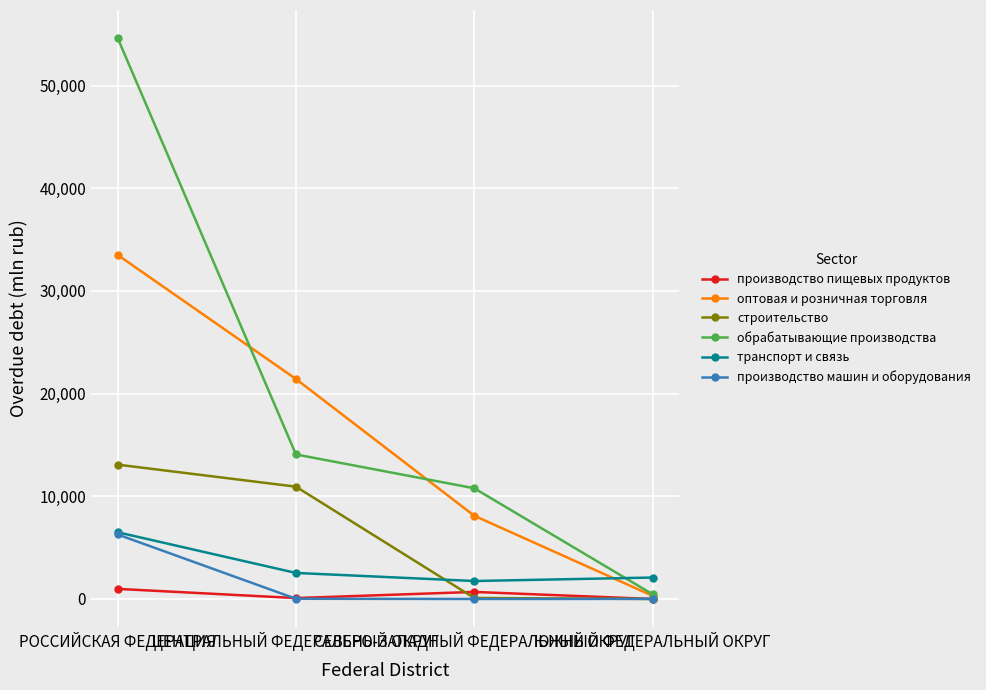

What is the greatest value displayed?

54622